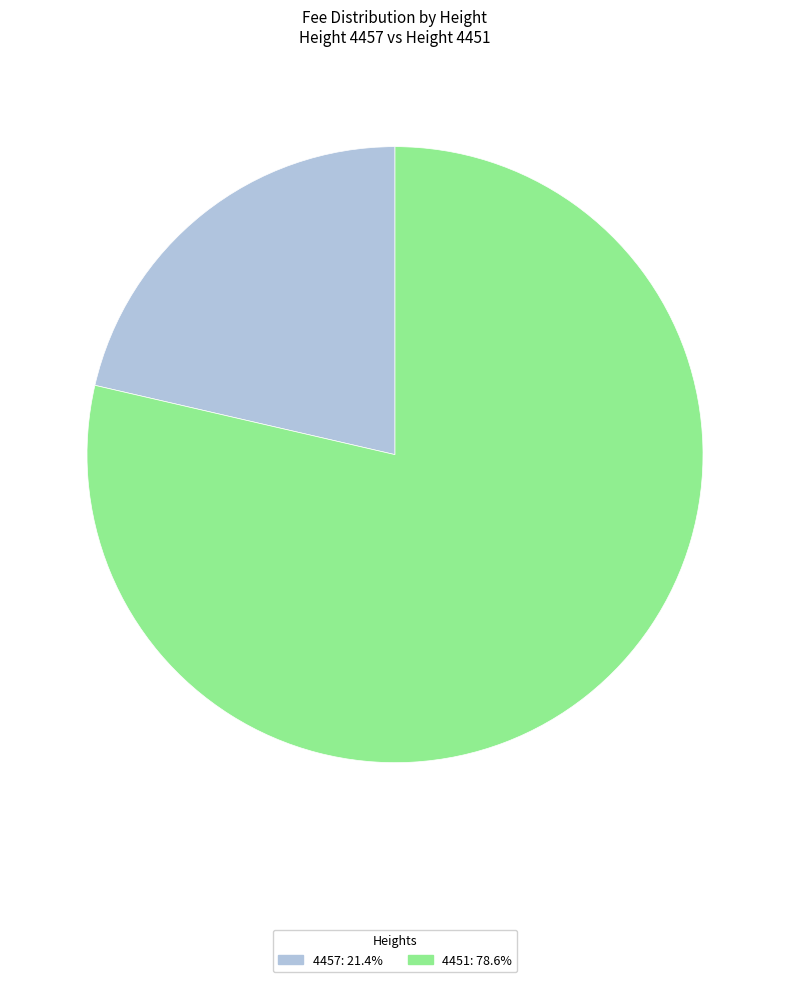

Between 4457 and 4451, which is larger?

4451